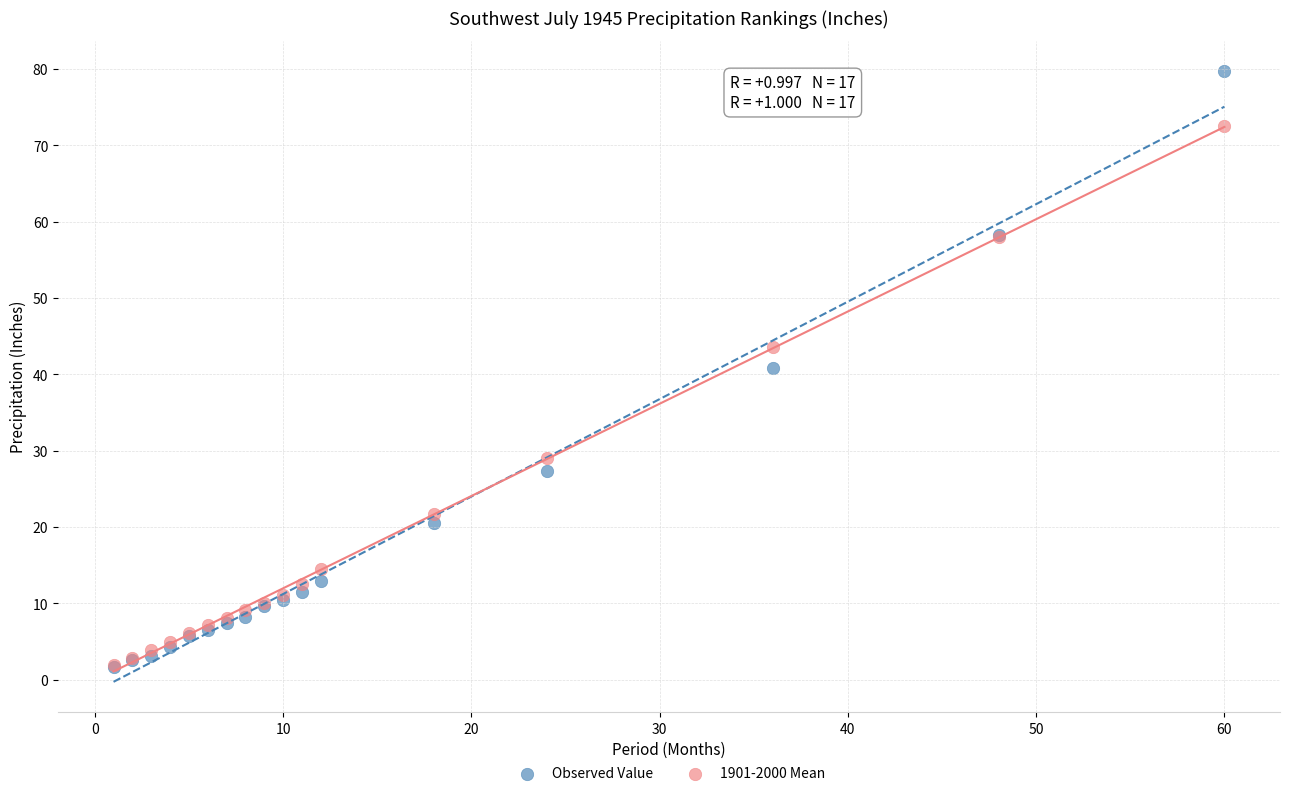

Which series contains the highest Y value?

Observed Value